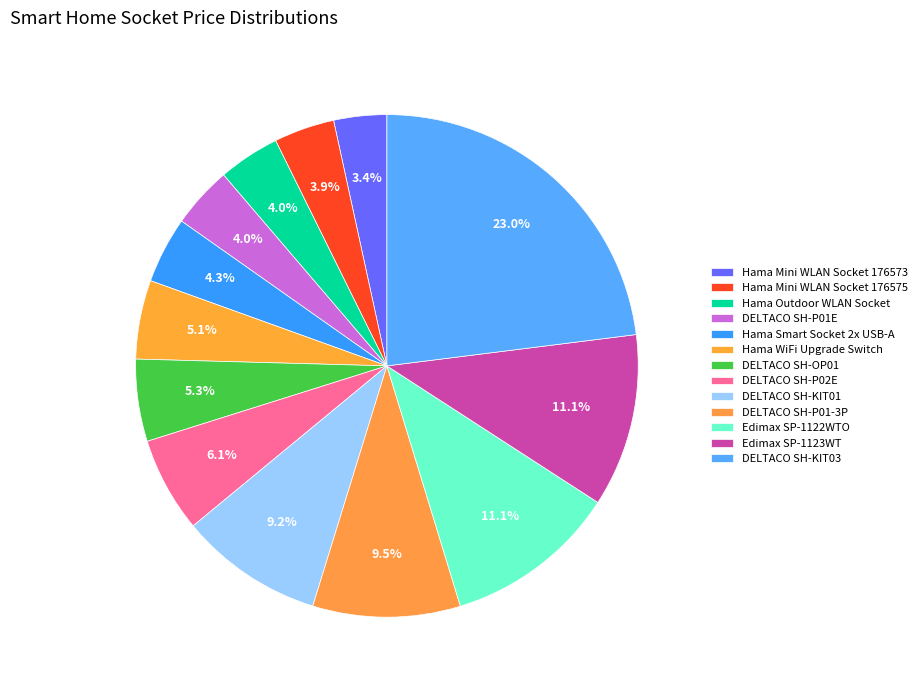

How many segments does this pie chart have?

13